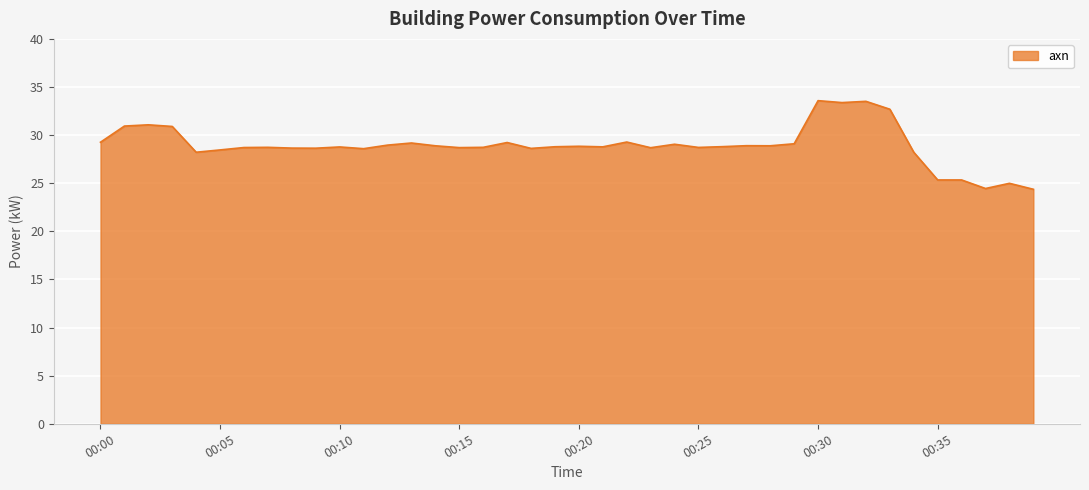

How many lines are shown in the chart?

1